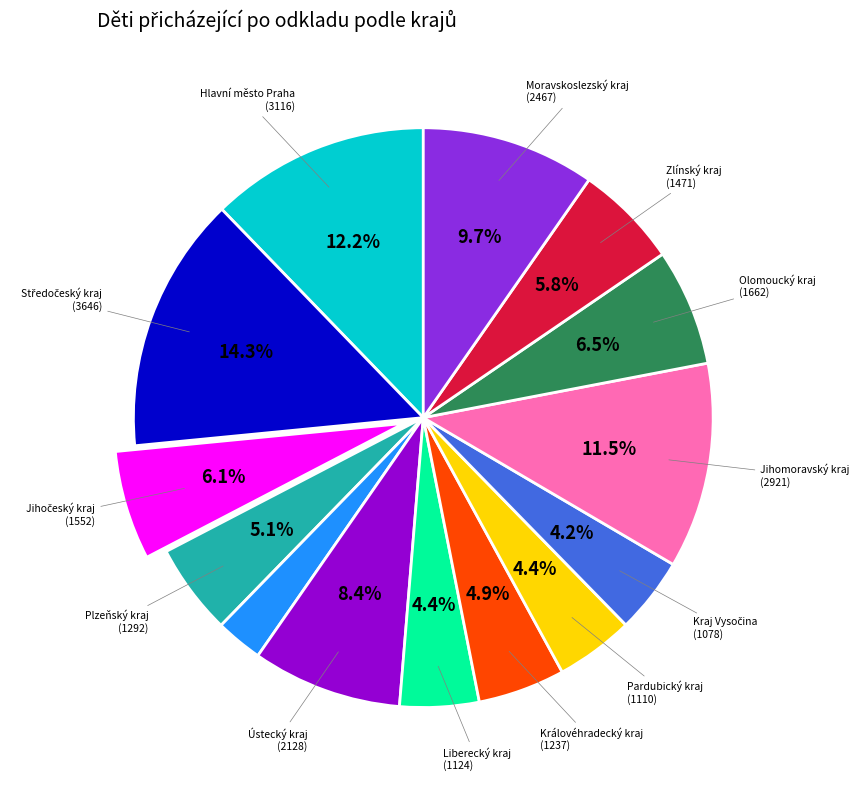

Is there a majority slice in this chart?

No